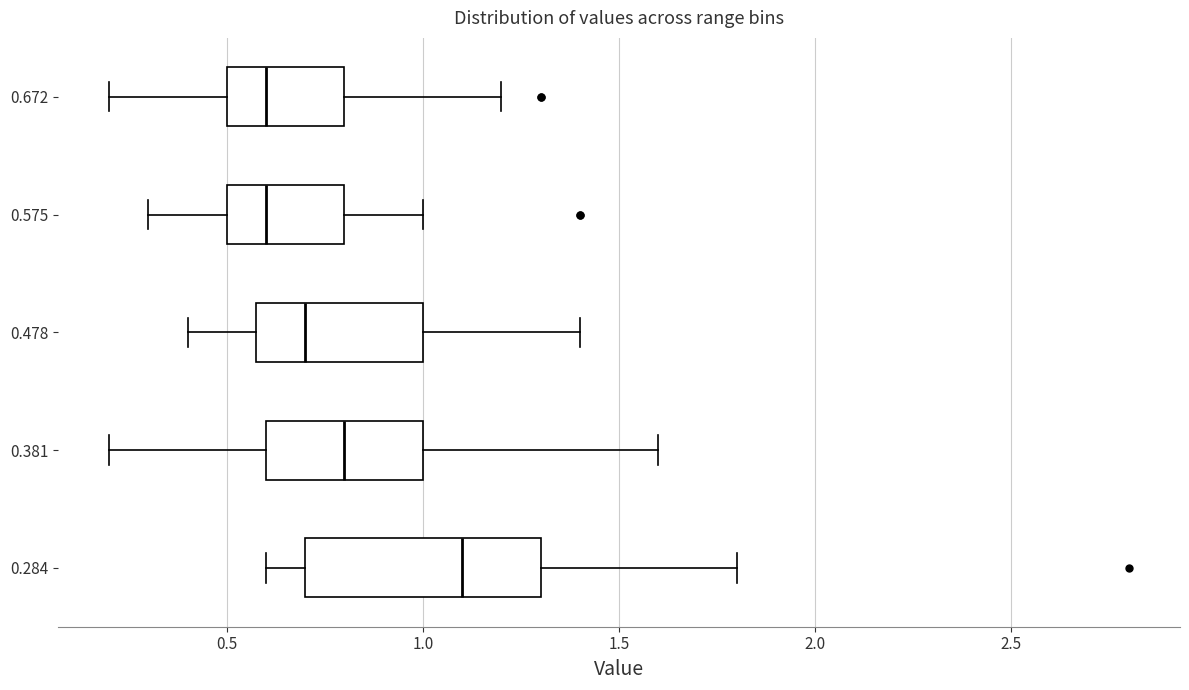

Where is the left edge of the box at y = 0.478 on the x-axis? The values are not printed on the chart, so give them approximately, as read against the axis.

0.6